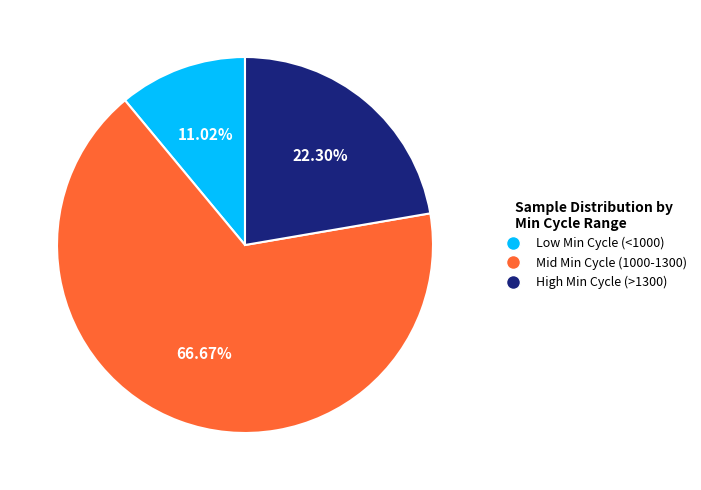

Is there any slice that represents more than half of the pie?

Yes